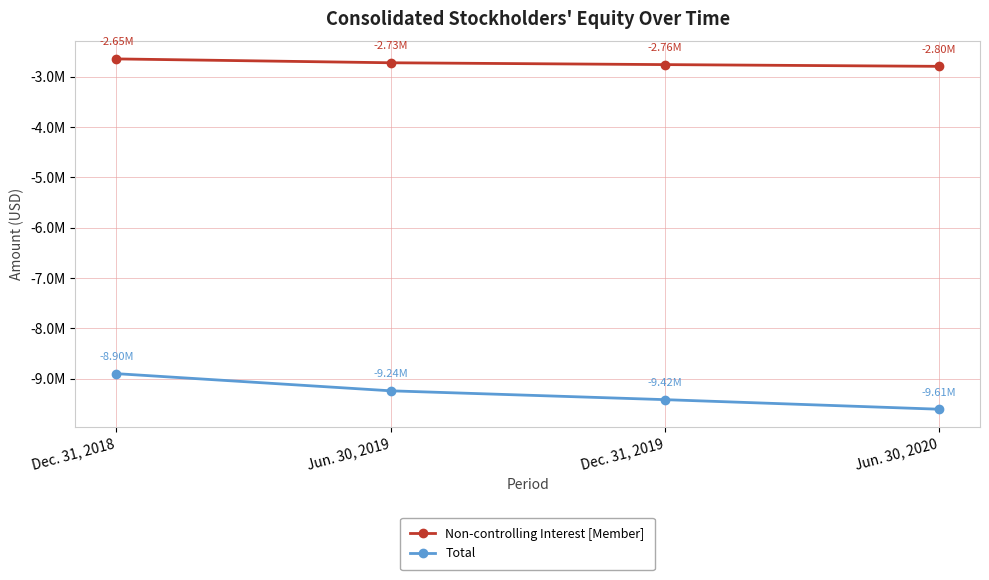

Which series has the largest range (max minus min)?

Total